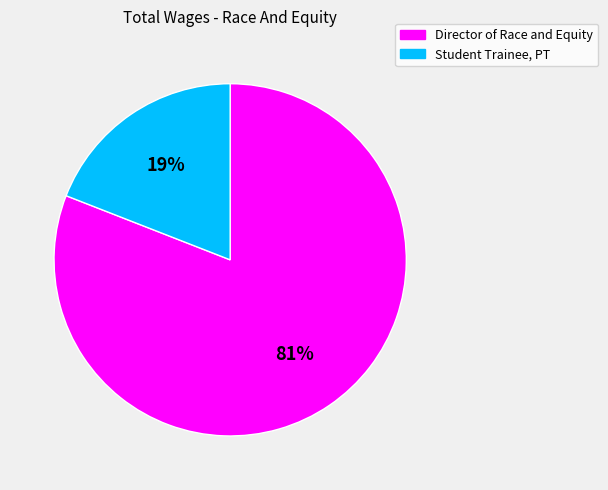

To the nearest percent, what is the difference between the Director of Race and Equity and Student Trainee, PT slice percentages?

62%